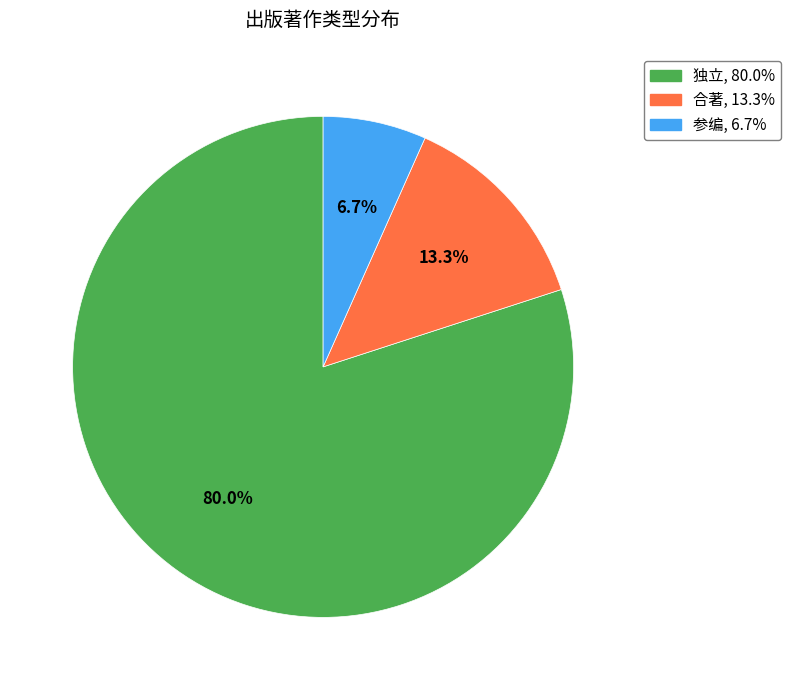

To the nearest percent, what is the average slice percentage?

33%